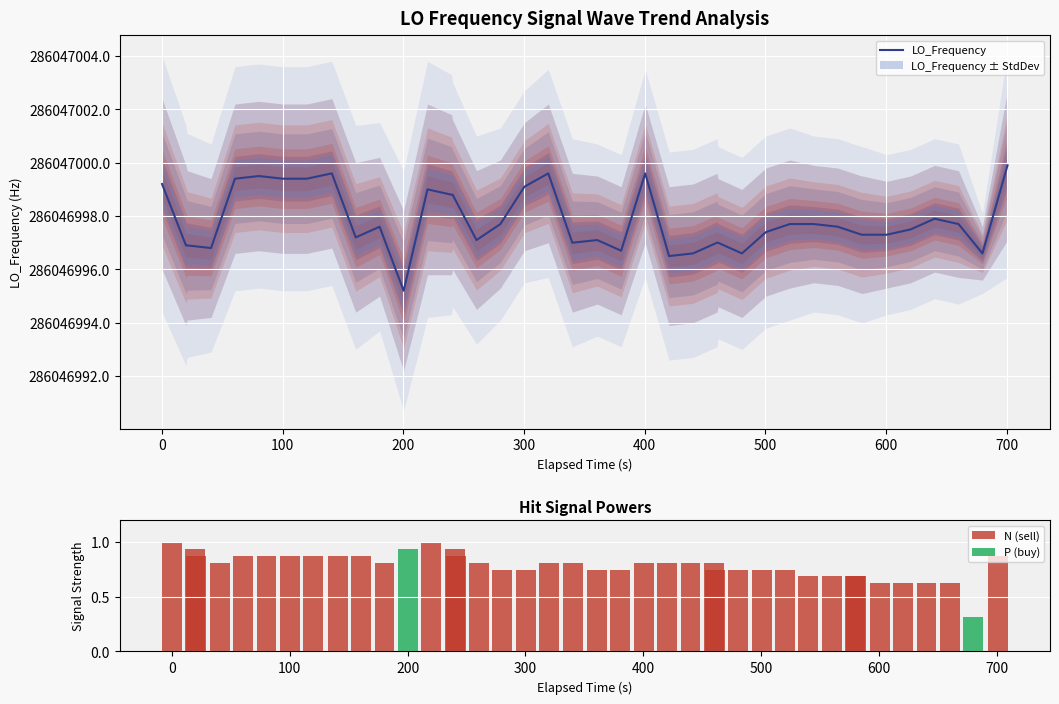

What is the sum of all N (sell) values?

30.3